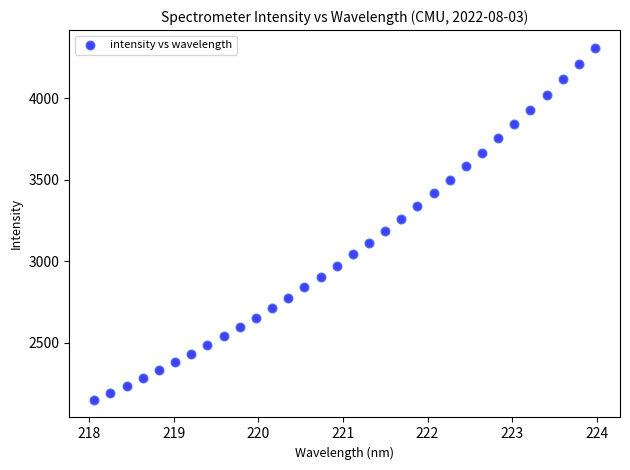

What is the range of X values (max minus min)?

5.9